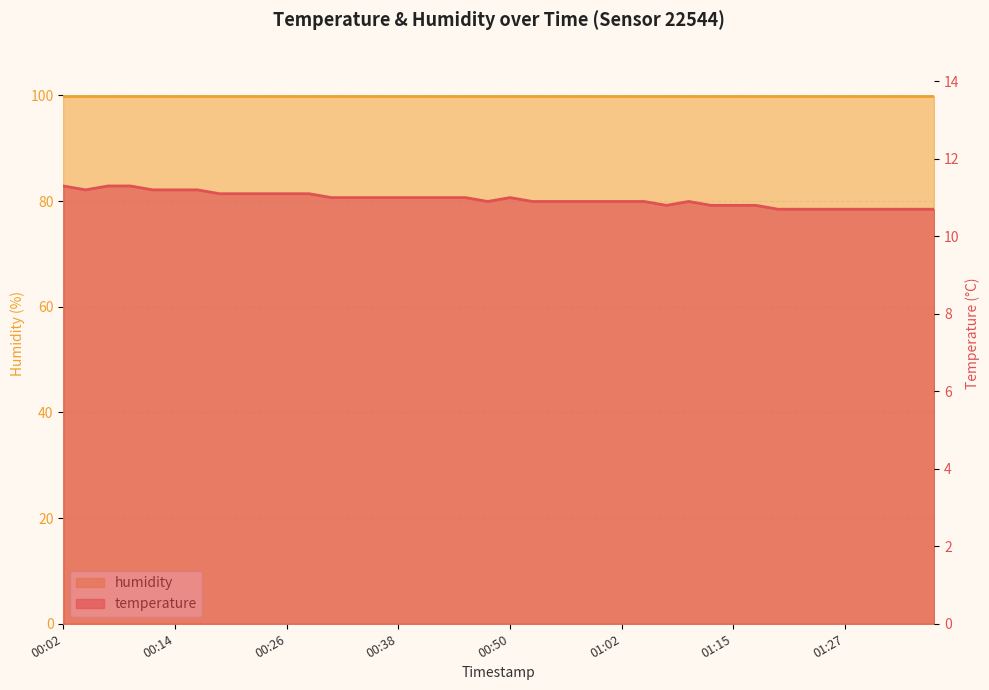

How many points are lower than both their immediate neighbors (excluding endpoints)?

3